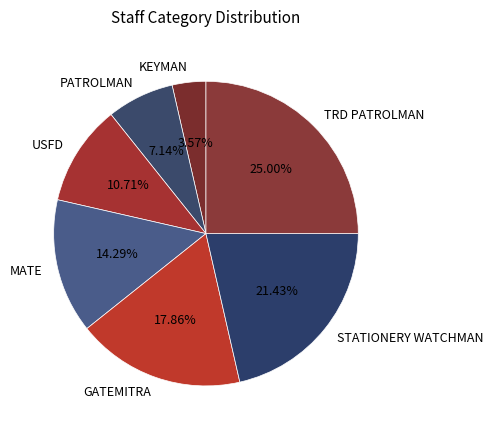

How many segments does this pie chart have?

7